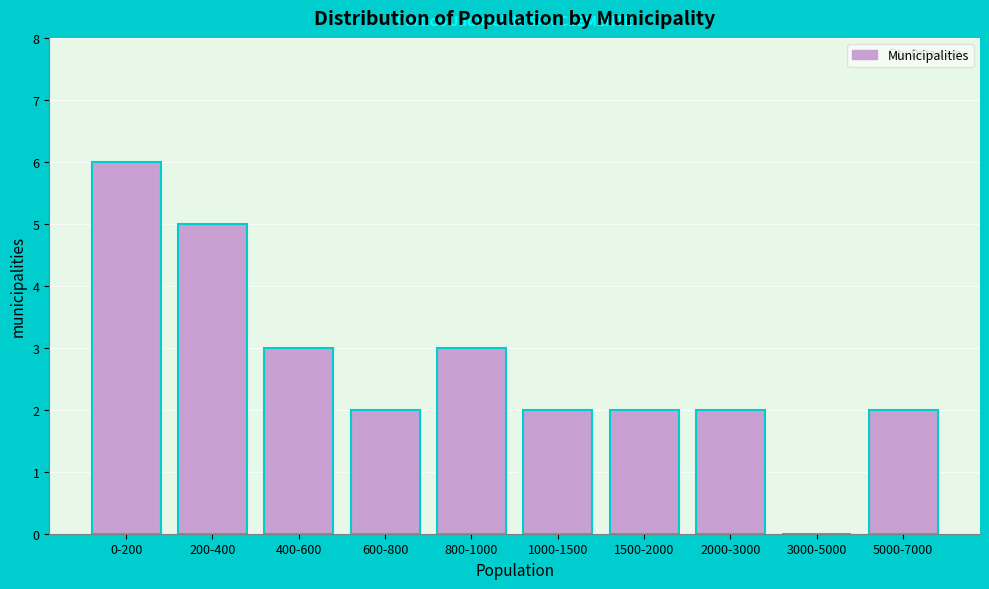

Reading right to left, transcribe all the data shown in this chart.

5000-7000=2	3000-5000=0	2000-3000=2	1500-2000=2	1000-1500=2	800-1000=3	600-800=2	400-600=3	200-400=5	0-200=6